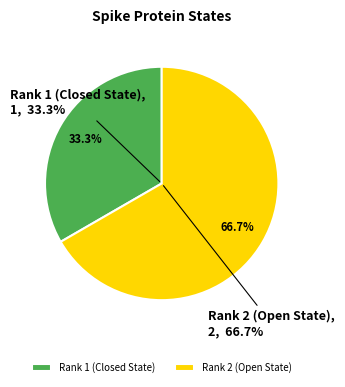

Combined, what portion of the pie is Rank 2 (Open State) and Rank 1 (Closed State)?

100.0%